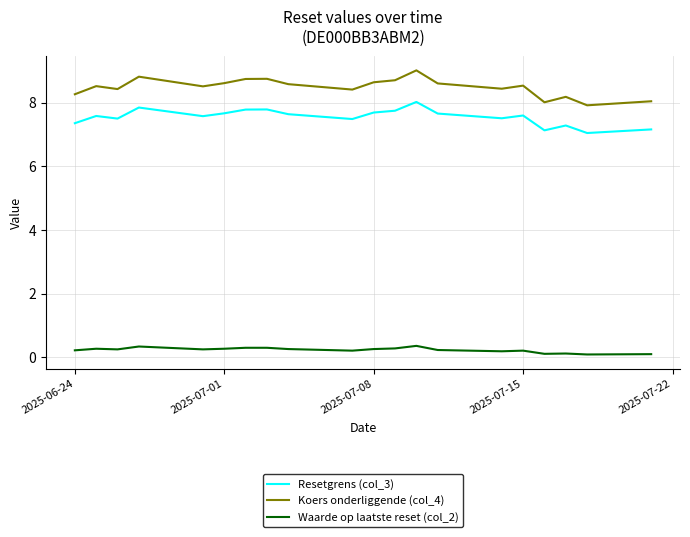

What is the sum of all Koers onderliggende (col_4) values?

169.6